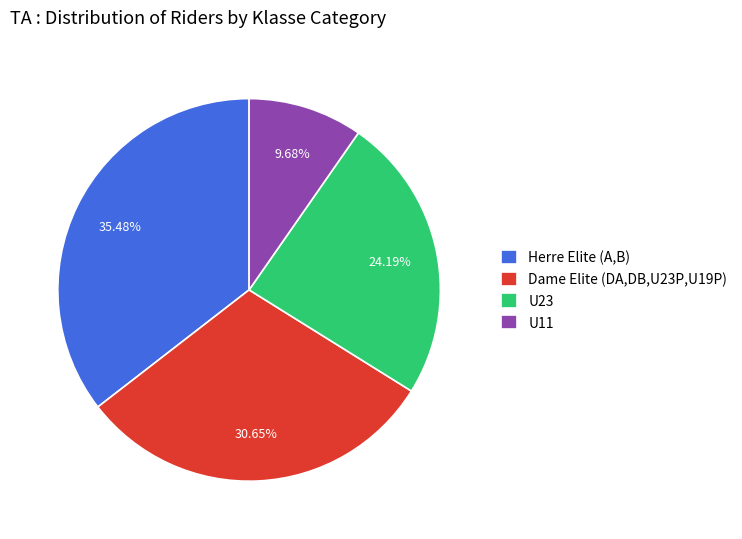

How many segments does this pie chart have?

4